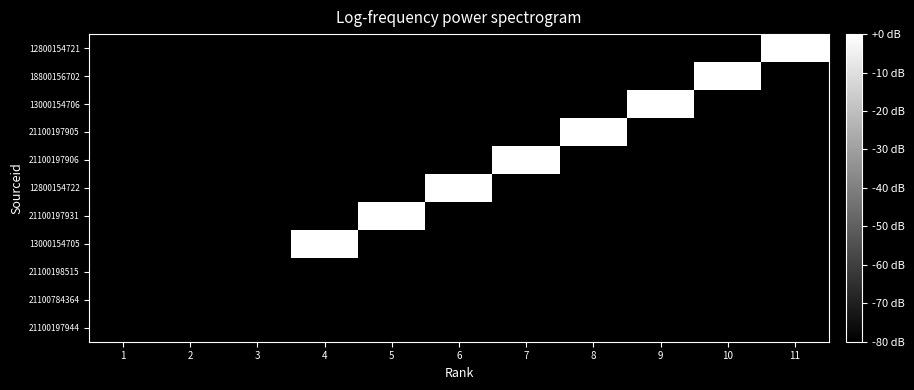

Reading left to right, what are all the values shown in this chart?

21100197944: 1=-80.0	2=-80.0	3=-80.0	4=-80.0	5=-80.0	6=-80.0	7=-80.0	8=-80.0	9=-80.0	10=-80.0	11=-80.0
21100784364: 1=-80.0	2=-80.0	3=-80.0	4=-80.0	5=-80.0	6=-80.0	7=-80.0	8=-80.0	9=-80.0	10=-80.0	11=-80.0
21100198515: 1=-80.0	2=-80.0	3=-80.0	4=-80.0	5=-80.0	6=-80.0	7=-80.0	8=-80.0	9=-80.0	10=-80.0	11=-80.0
13000154705: 1=-80.0	2=-80.0	3=-80.0	4=20.6	5=-80.0	6=-80.0	7=-80.0	8=-80.0	9=-80.0	10=-80.0	11=-80.0
21100197931: 1=-80.0	2=-80.0	3=-80.0	4=-80.0	5=21.1	6=-80.0	7=-80.0	8=-80.0	9=-80.0	10=-80.0	11=-80.0
12800154722: 1=-80.0	2=-80.0	3=-80.0	4=-80.0	5=-80.0	6=18.1	7=-80.0	8=-80.0	9=-80.0	10=-80.0	11=-80.0
21100197906: 1=-80.0	2=-80.0	3=-80.0	4=-80.0	5=-80.0	6=-80.0	7=18.0	8=-80.0	9=-80.0	10=-80.0	11=-80.0
21100197905: 1=-80.0	2=-80.0	3=-80.0	4=-80.0	5=-80.0	6=-80.0	7=-80.0	8=20.8	9=-80.0	10=-80.0	11=-80.0
13000154706: 1=-80.0	2=-80.0	3=-80.0	4=-80.0	5=-80.0	6=-80.0	7=-80.0	8=-80.0	9=19.6	10=-80.0	11=-80.0
18800156702: 1=-80.0	2=-80.0	3=-80.0	4=-80.0	5=-80.0	6=-80.0	7=-80.0	8=-80.0	9=-80.0	10=22.6	11=-80.0
12800154721: 1=-80.0	2=-80.0	3=-80.0	4=-80.0	5=-80.0	6=-80.0	7=-80.0	8=-80.0	9=-80.0	10=-80.0	11=15.7